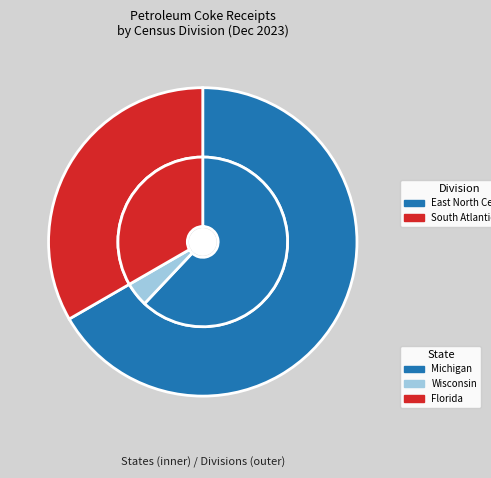

Is it true that New England is 0% of the pie?

True